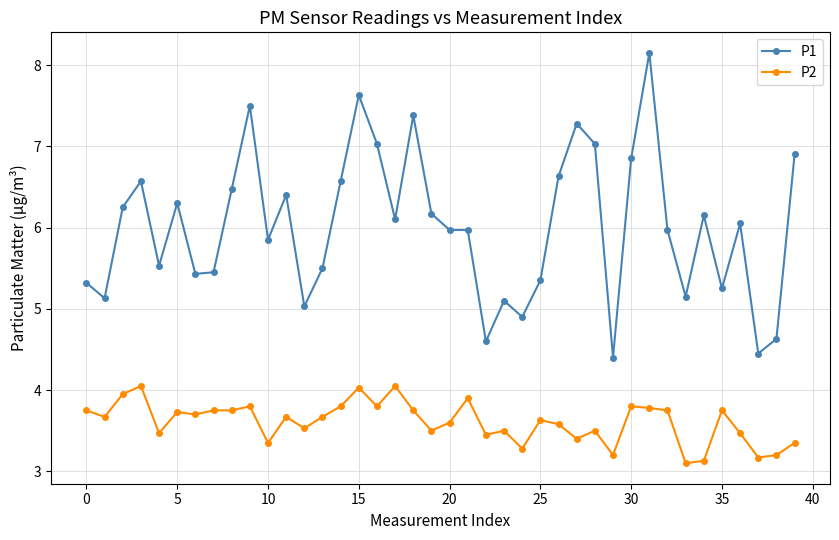

True or false: P1 has more than 1 points higher than both neighbors.

True